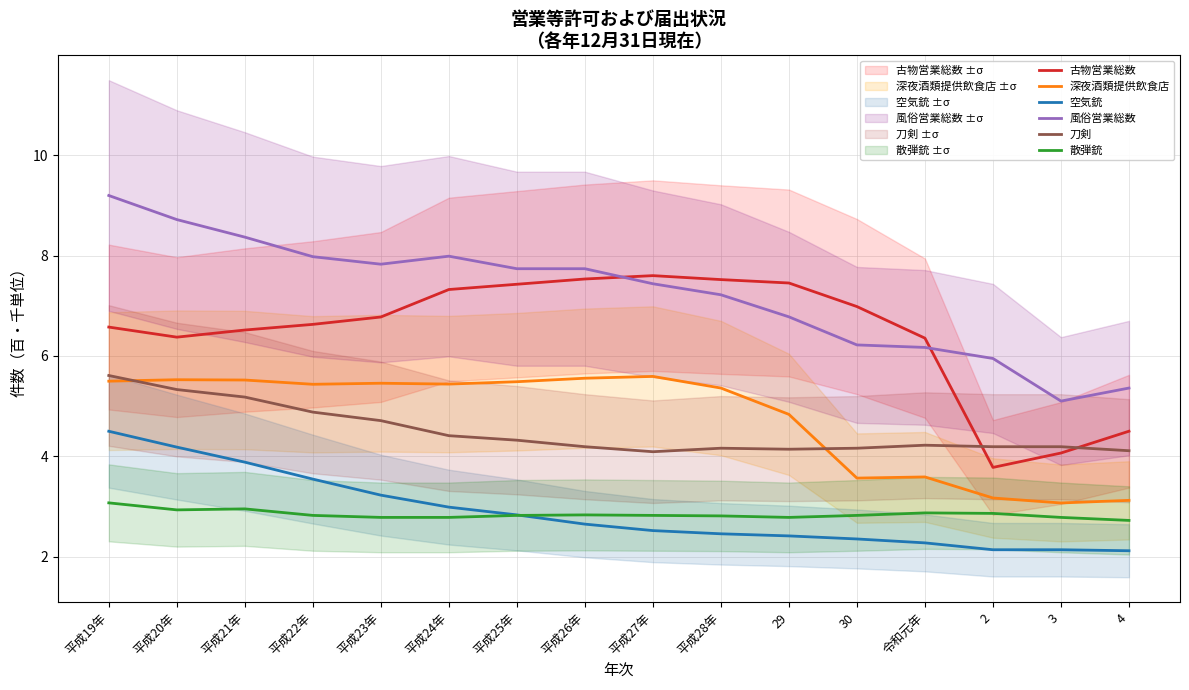

Which series has the largest range (max minus min)?

風俗営業総数